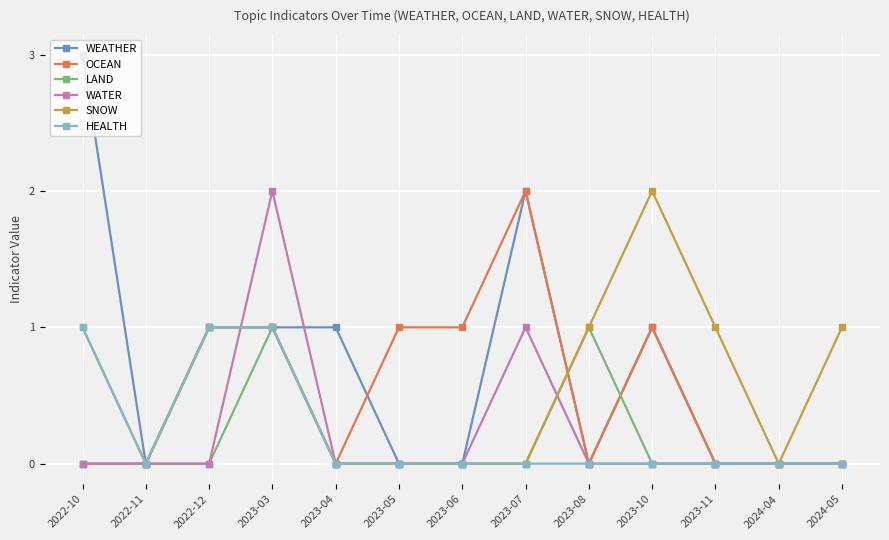

How many lines are shown in the chart?

6